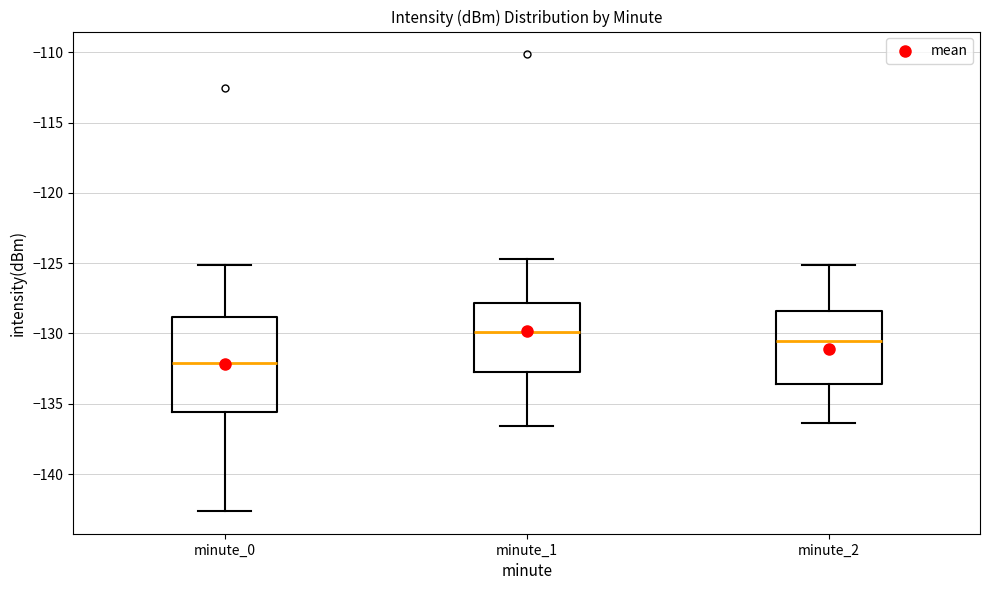

Reading left to right, transcribe this box plot: for each box, give where its median line is, the range the box spans, and where its two whiskers end, as read against the y-axis. The values are not printed on the chart, so give them approximately, as read against the axis.

minute_0: median -132.0, box -135.5 to -129.0, whiskers -142.5 to -125.0
minute_1: median -130.0, box -132.5 to -128.0, whiskers -136.5 to -124.5
minute_2: median -130.5, box -133.5 to -128.5, whiskers -136.5 to -125.0